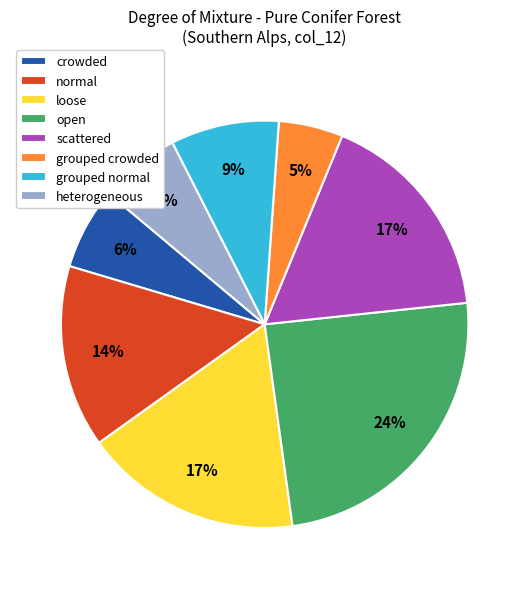

To the nearest percent, what portion does loose represent?

17%